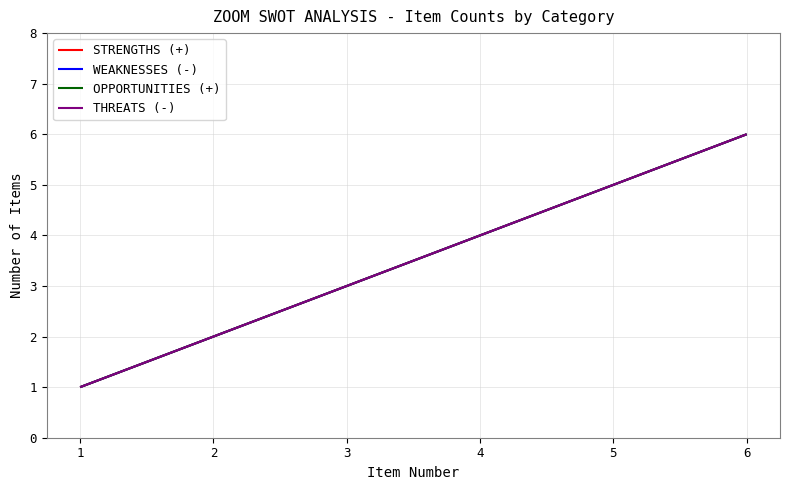

Does the chart display data point markers on the line(s)?

No